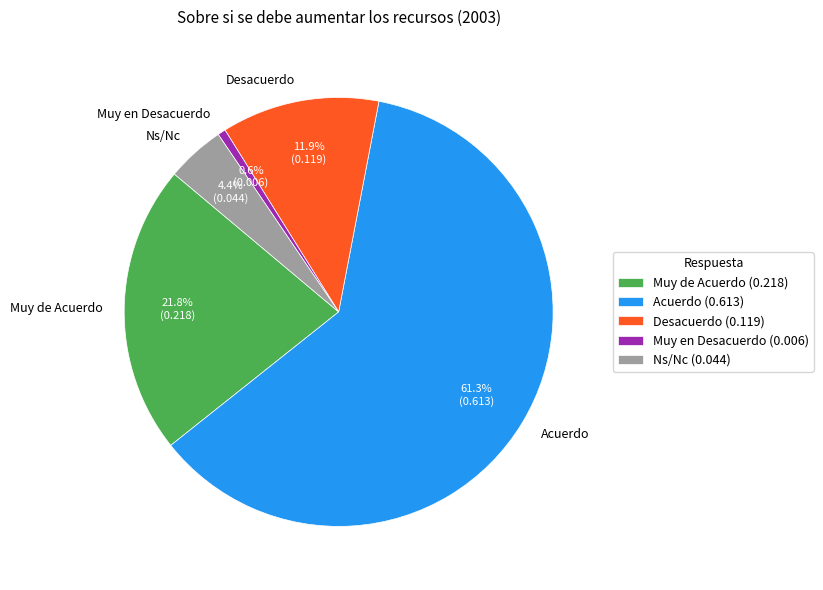

What percentage is the Desacuerdo slice, to the nearest percent?

12%